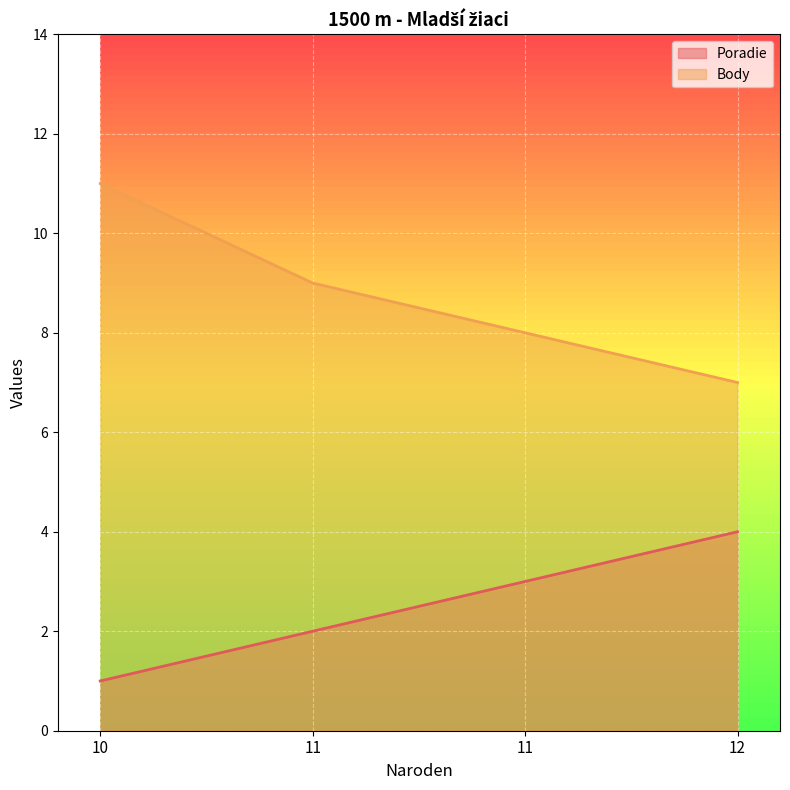

True or false: Poradie and Body intersect in this chart.

False